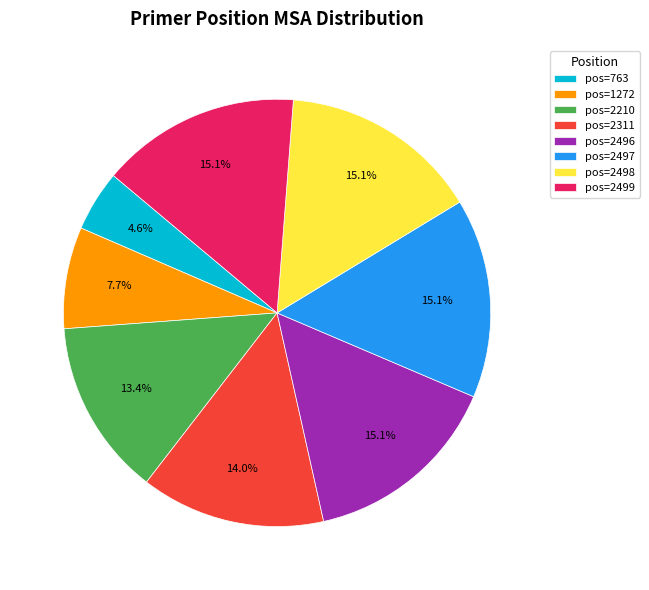

Is the sum of pos=2499 and pos=1272 greater than half?

No